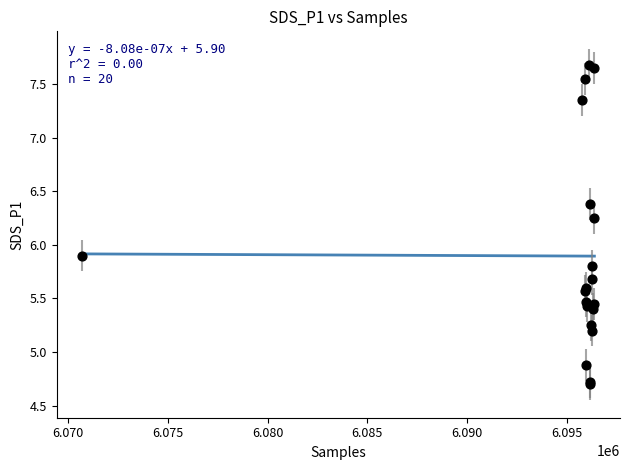

What Y value in the scatter plot is closest to 6?

5.9